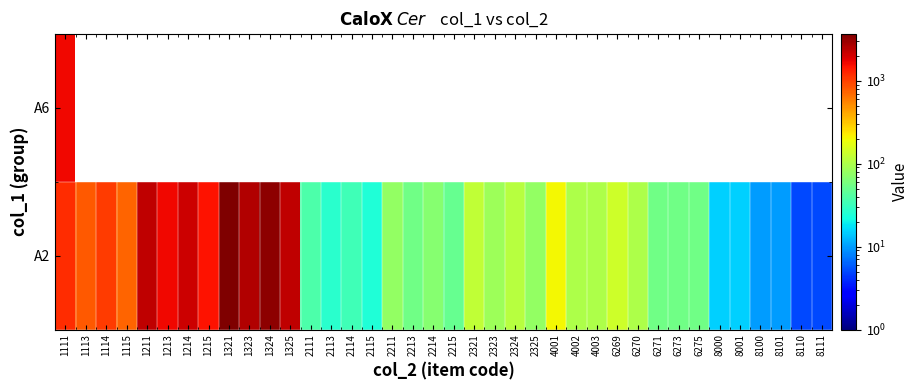

How many distinct data groups are displayed?

2